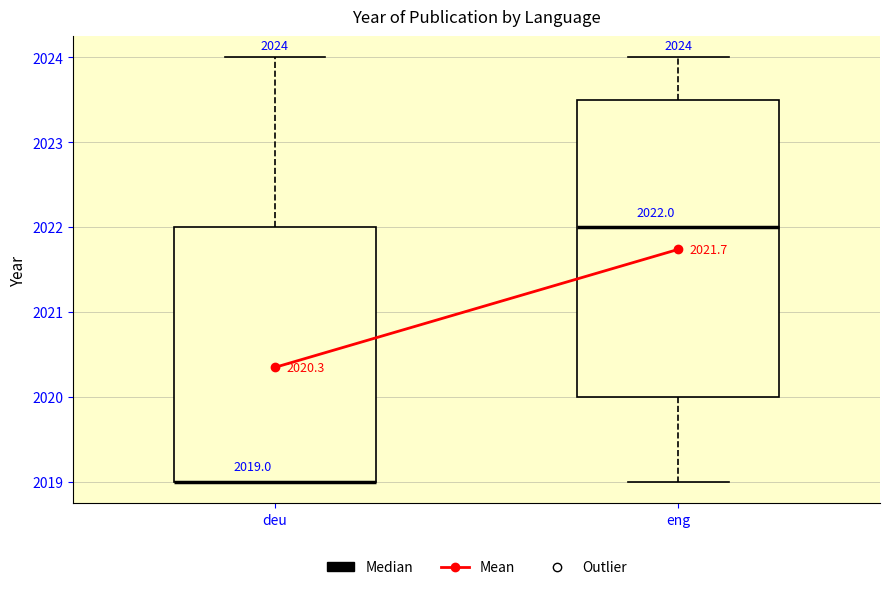

Comparing the boxes themselves (not the whiskers), which one is the tallest?

eng